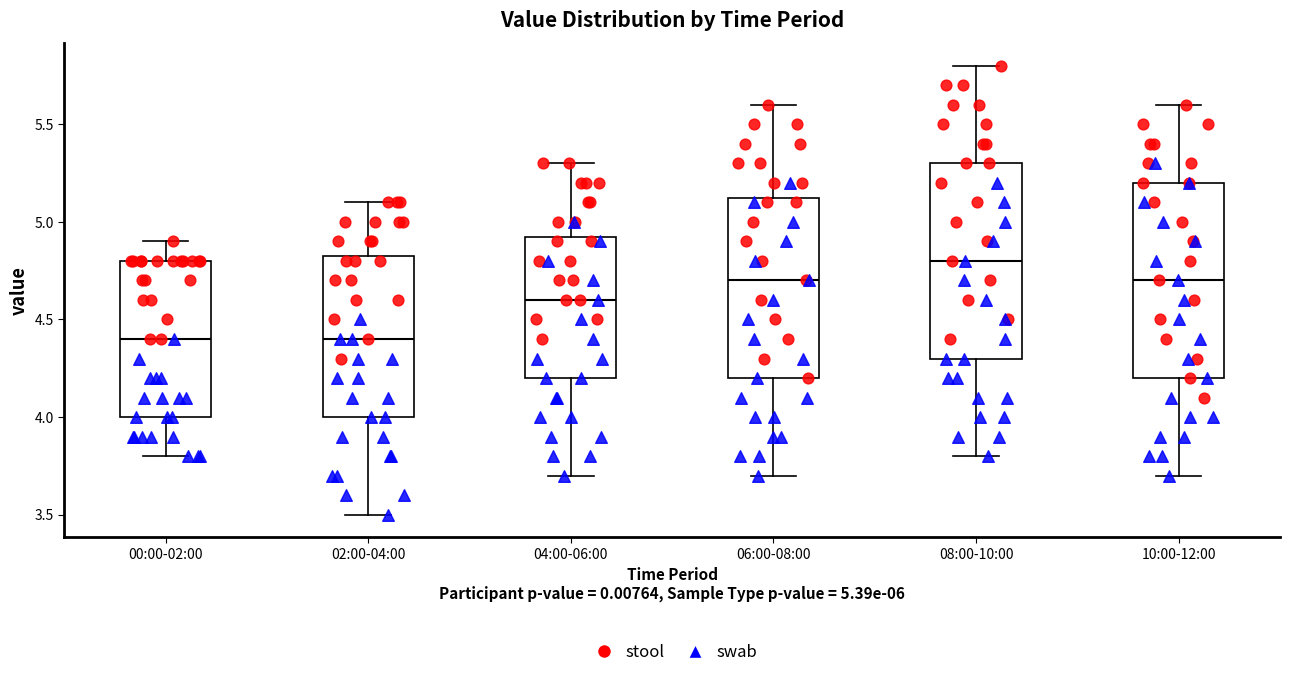

Where is the upper edge of the box for 06:00-08:00 on the y-axis? The values are not printed on the chart, so give them approximately, as read against the axis.

5.15